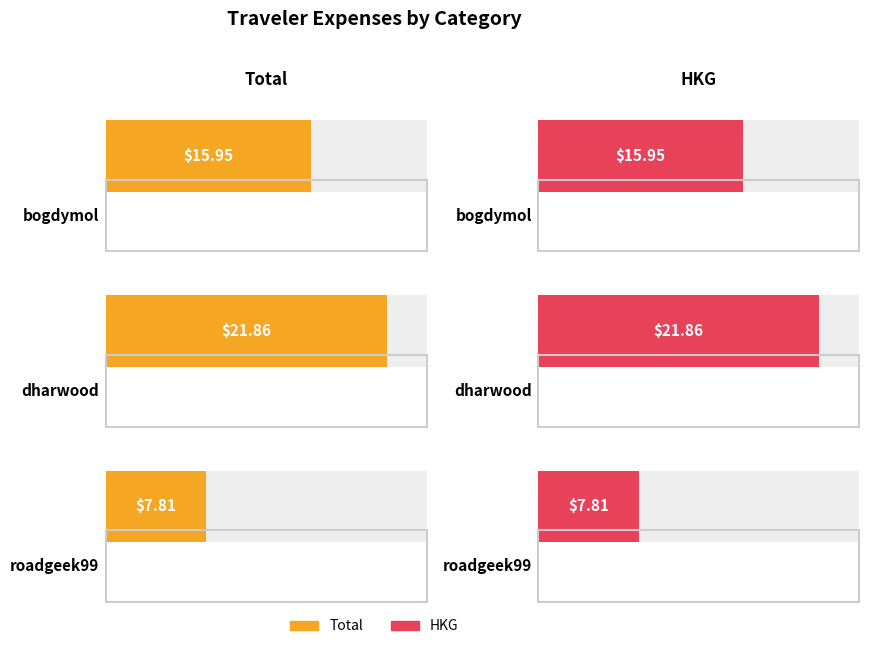

The value of HKG at bogdymol is 3.7. True or false?

False